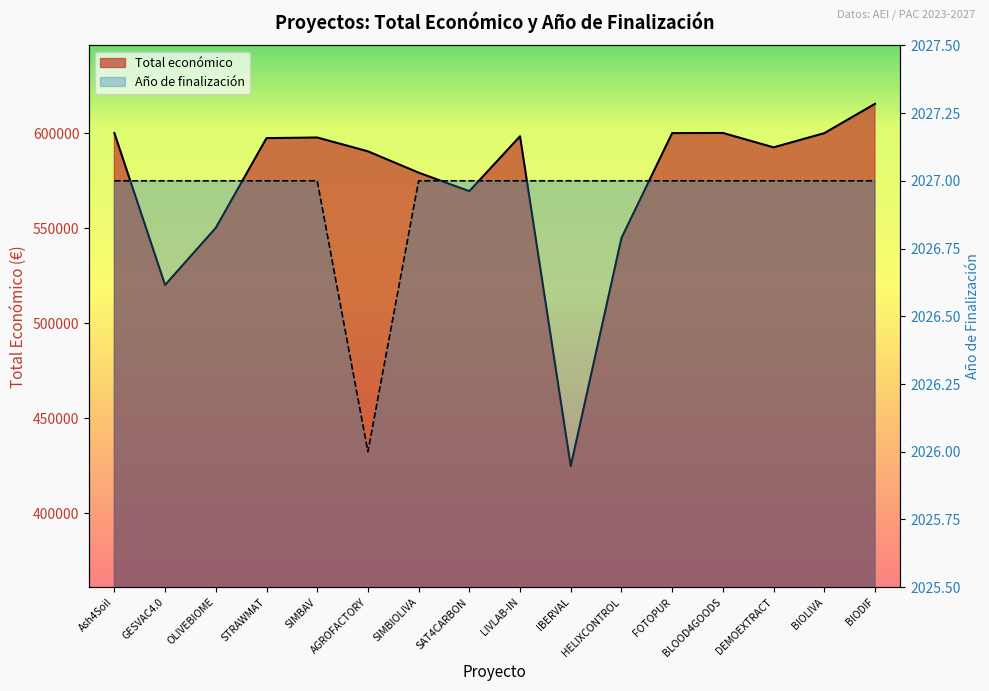

How many lines are shown in the chart?

2